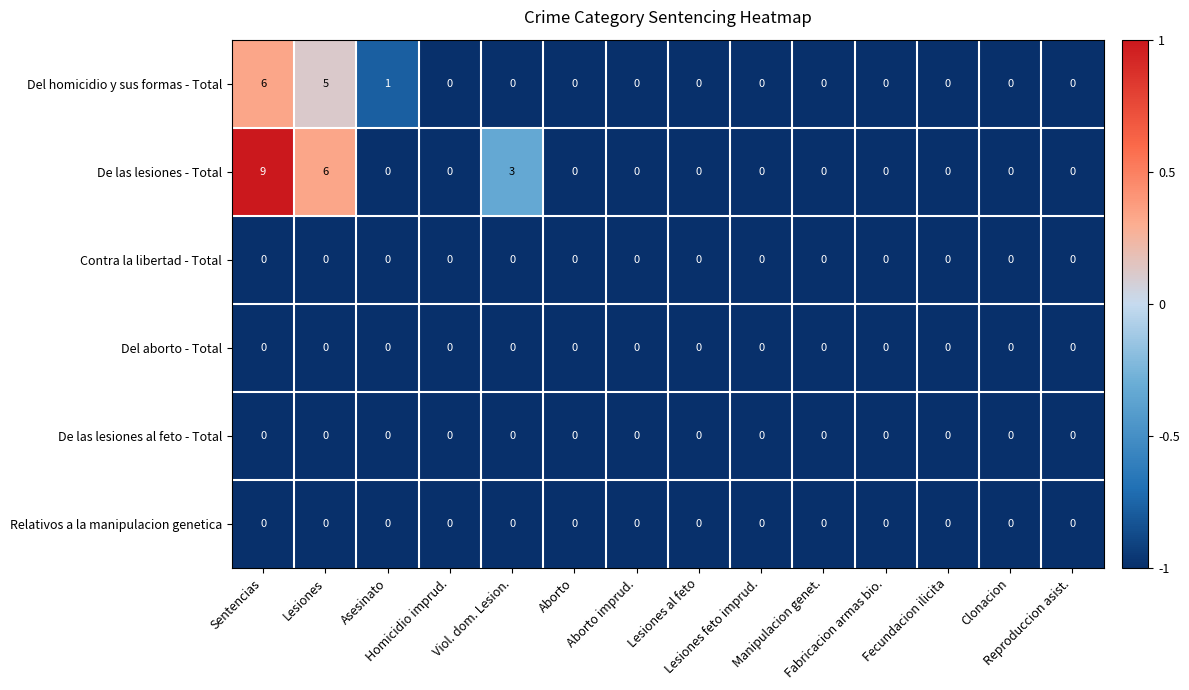

What is the sum of all De las lesiones - Total values?

18